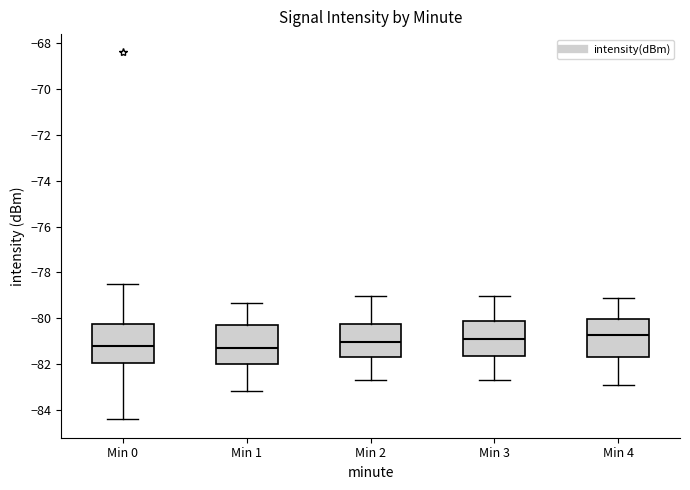

Reading left to right, transcribe this box plot: for each box, give where its median line is, the range the box spans, and where its two whiskers end, as read against the y-axis. The values are not printed on the chart, so give them approximately, as read against the axis.

Min 0: median -81.2, box -82.0 to -80.2, whiskers -84.4 to -78.6
Min 1: median -81.2, box -82.0 to -80.2, whiskers -83.2 to -79.4
Min 2: median -81.0, box -81.8 to -80.2, whiskers -82.6 to -79.0
Min 3: median -81.0, box -81.6 to -80.2, whiskers -82.6 to -79.0
Min 4: median -80.8, box -81.6 to -80.0, whiskers -83.0 to -79.2